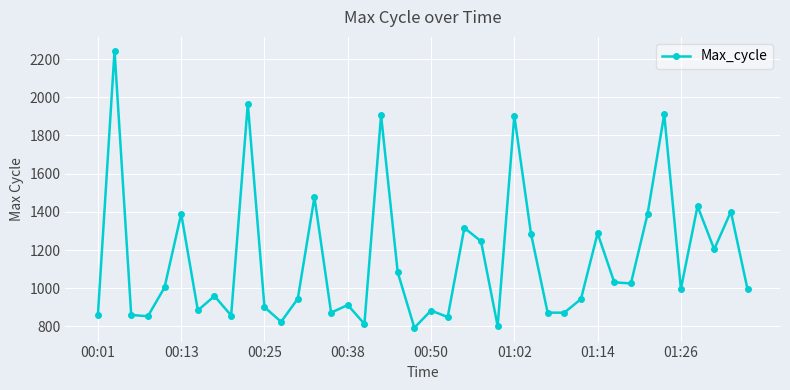

What is the minimum value shown in the chart?

793